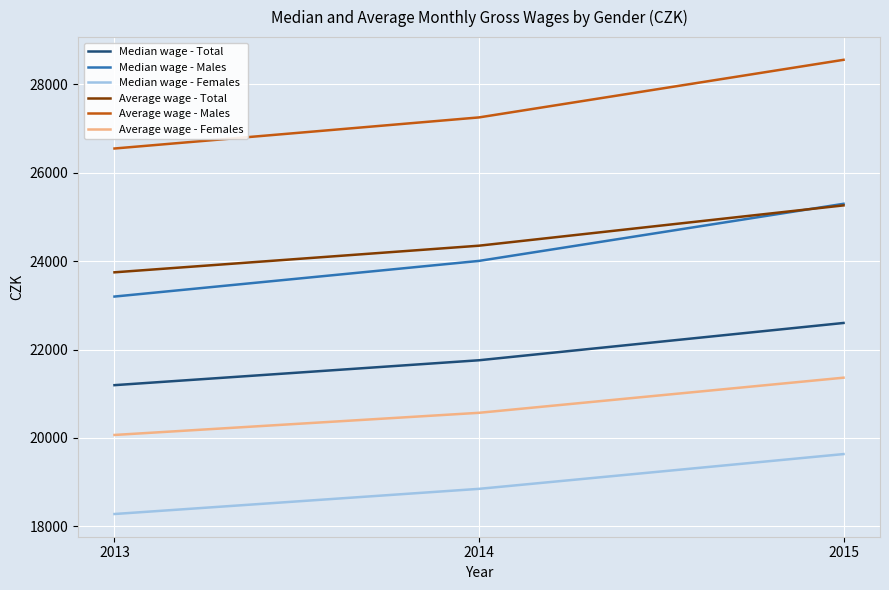

Which series has the largest total across all categories?

Average wage - Males